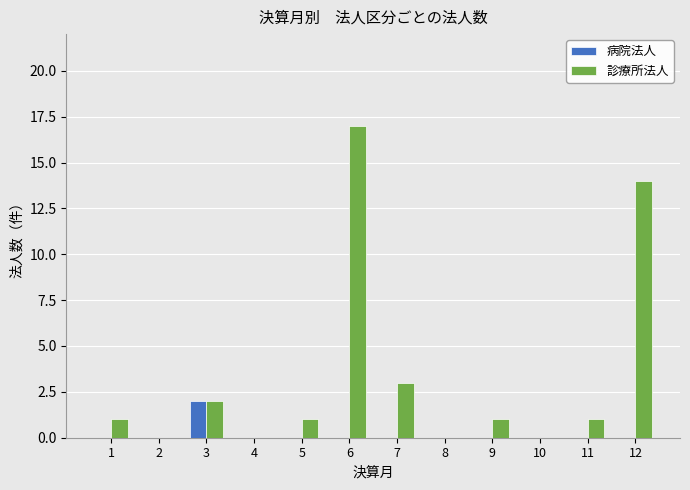

Reading left to right, extract all data points from this chart.

病院法人: 1=0	2=0	3=2	4=0	5=0	6=0	7=0	8=0	9=0	10=0	11=0	12=0
診療所法人: 1=1	2=0	3=2	4=0	5=1	6=17	7=3	8=0	9=1	10=0	11=1	12=14